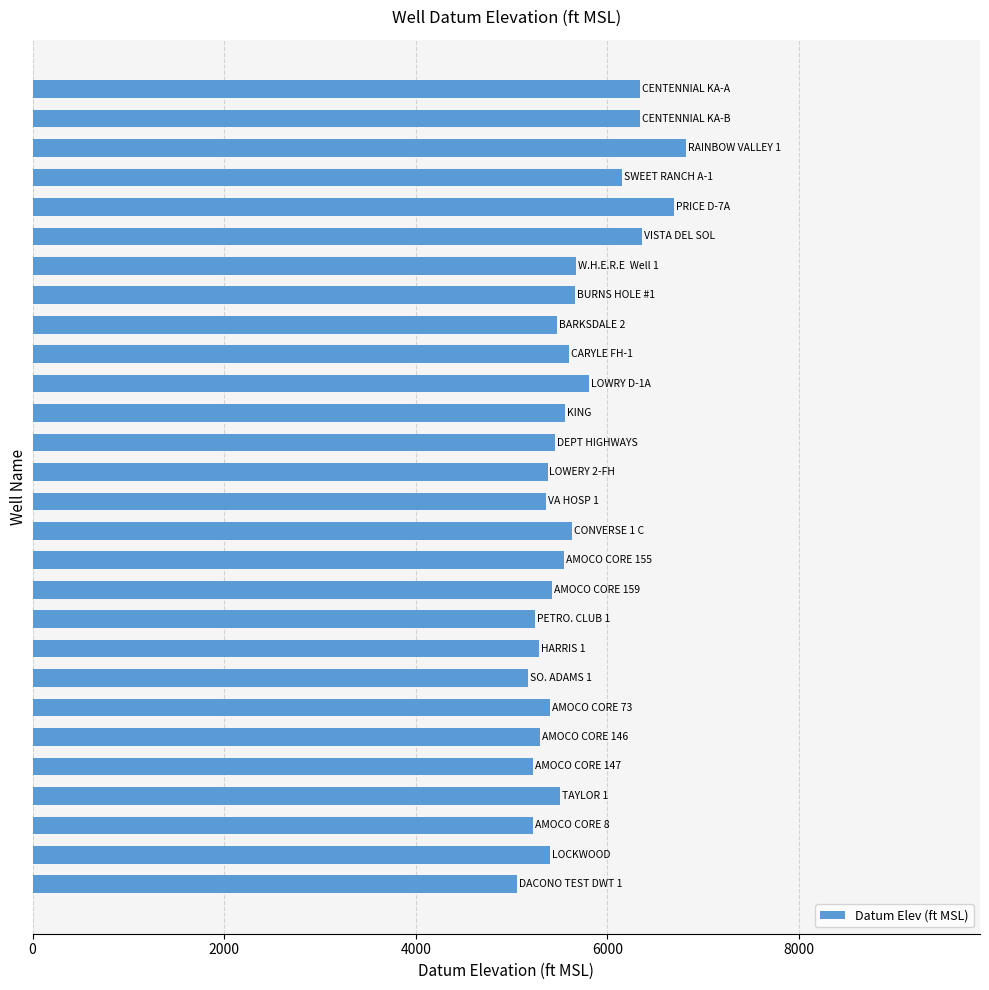

What is the greatest value displayed?

6820